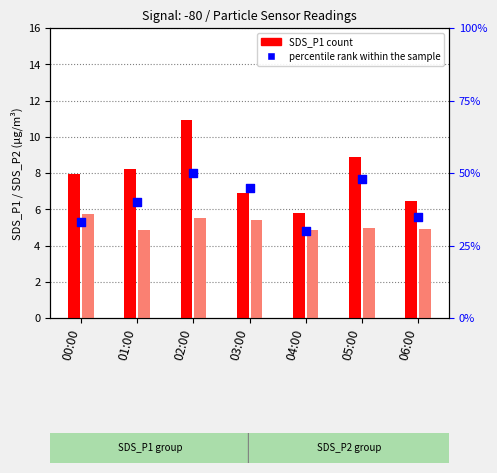

Which series has the largest Y range (max minus min)?

percentile rank within the sample